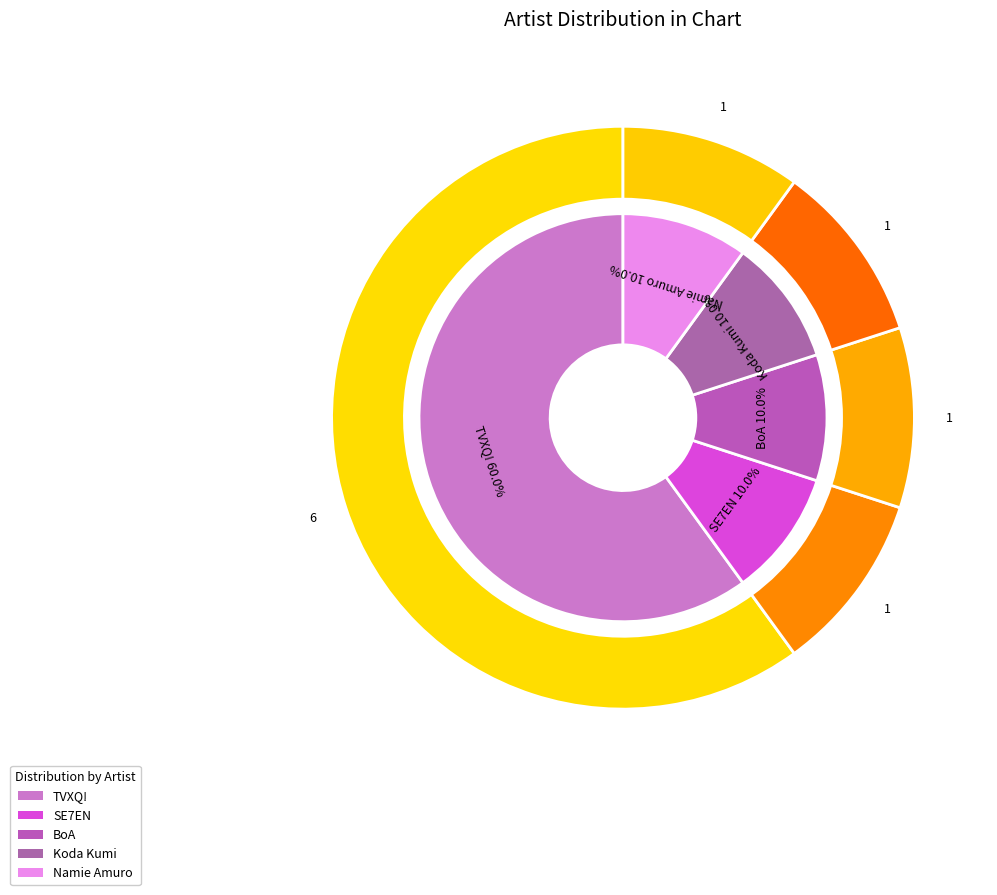

True or false: Namie Amuro accounts for 10% of the total.

True